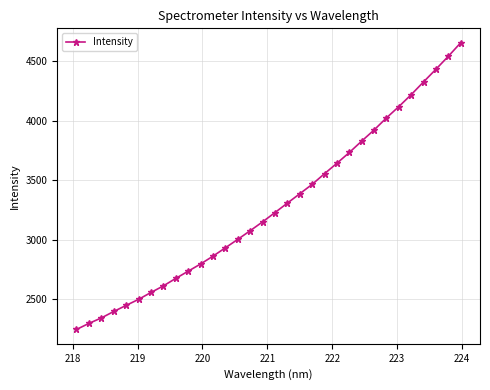

True or false: the data has more than 2 interior local peaks.

False